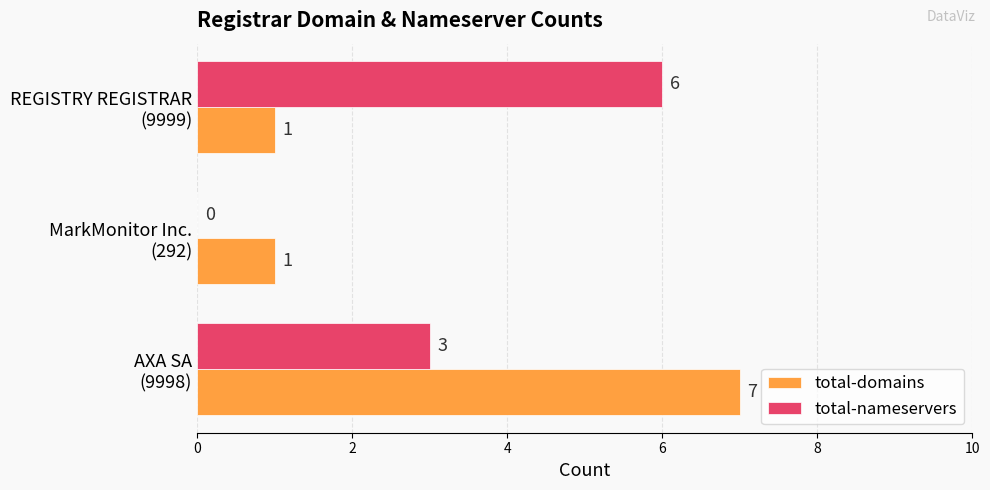

What is the sum of all total-nameservers values?

9